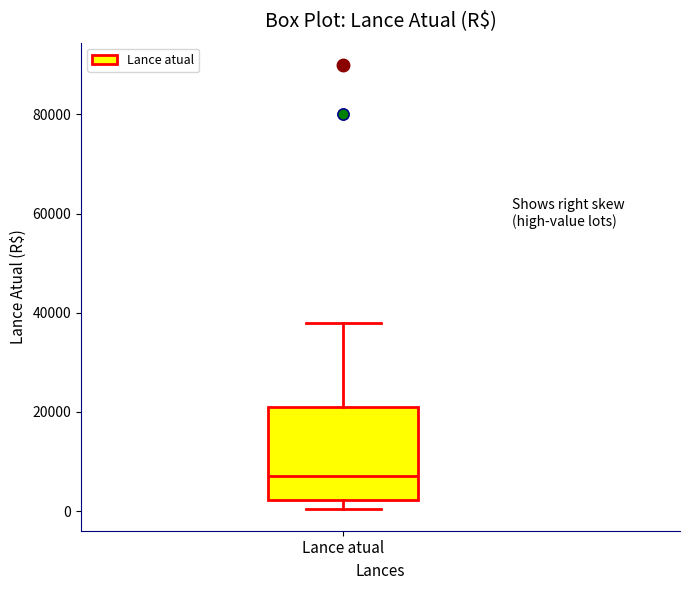

Read this box plot against the y-axis: the position of the median line, the range covered by the box, and the ends of both whiskers. The values are not printed on the chart, so give them approximately, as read against the axis.

median 8000, box 2000 to 22000, whiskers 0 to 38000